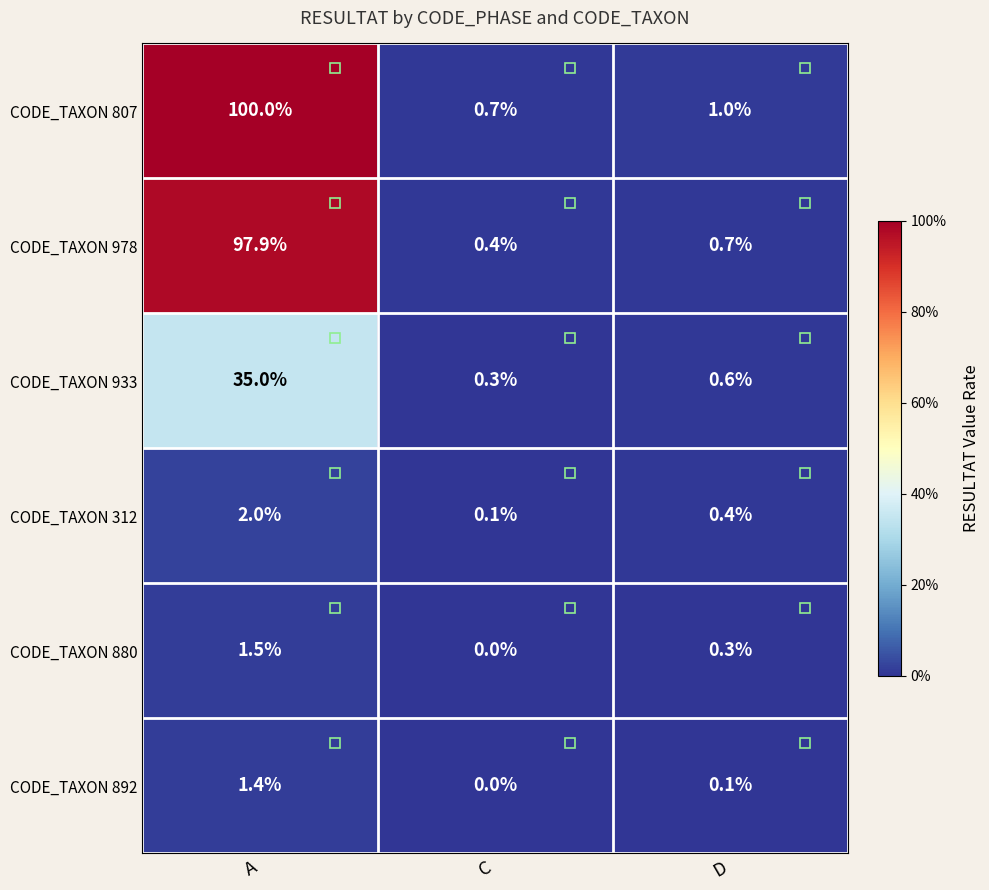

Which series has the largest total across all categories?

CODE_TAXON 807